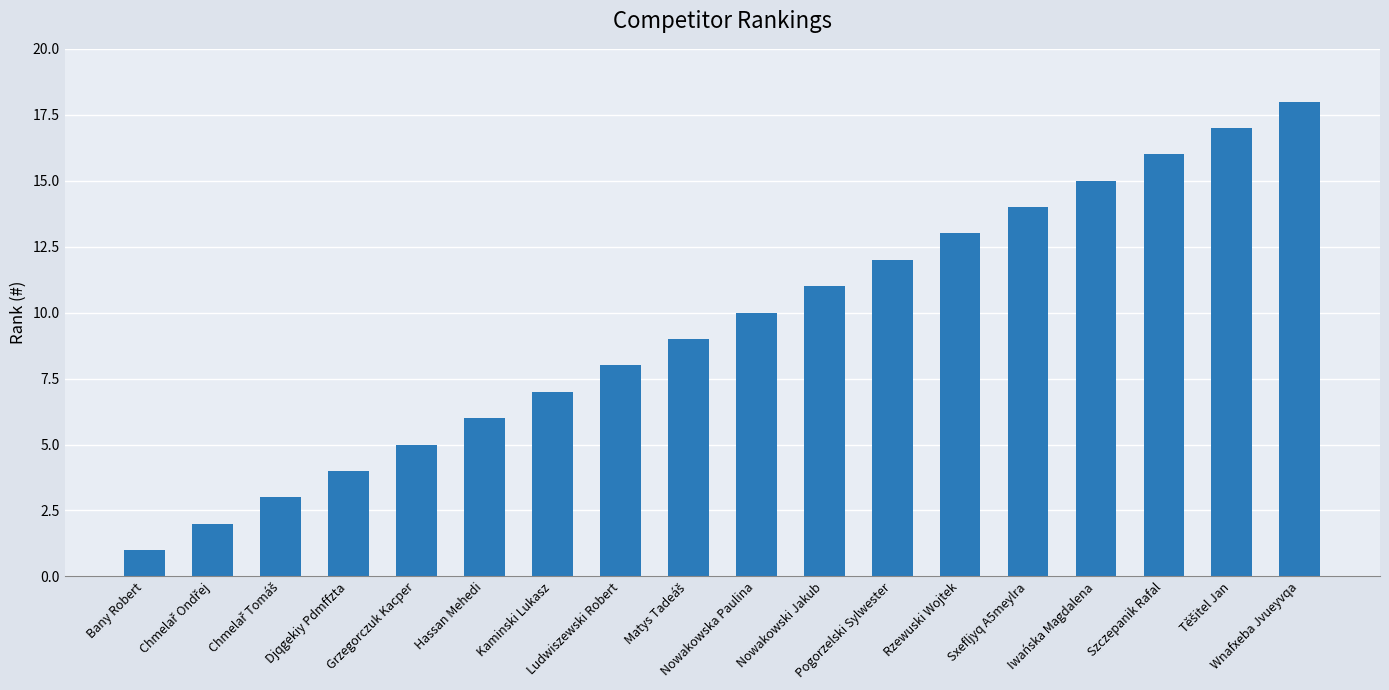

What is the greatest value displayed?

18